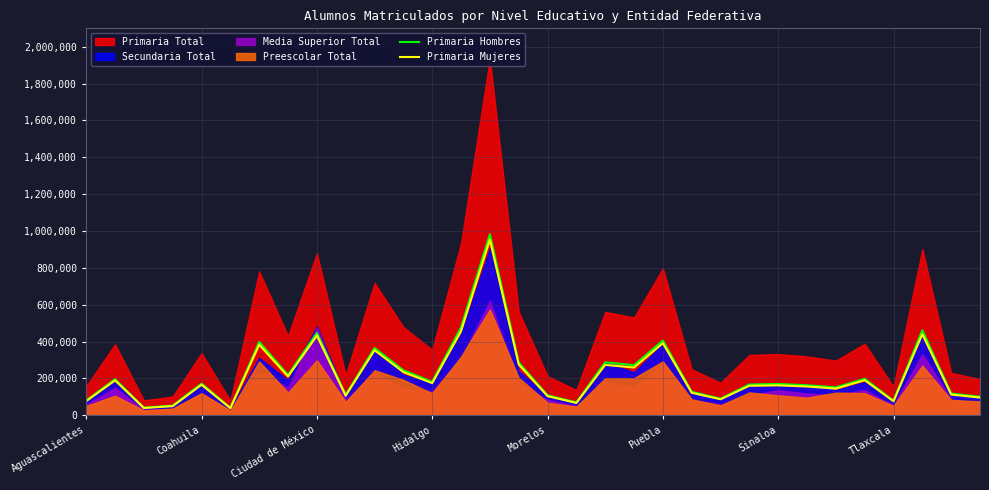

What is the sum of all Primaria Hombres values?

7265887